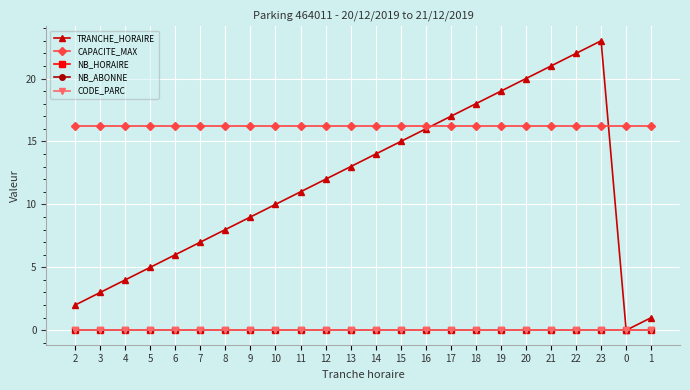

At 9, list the series in order from largest to smallest.

CAPACITE_MAX, TRANCHE_HORAIRE, NB_HORAIRE, NB_ABONNE, CODE_PARC